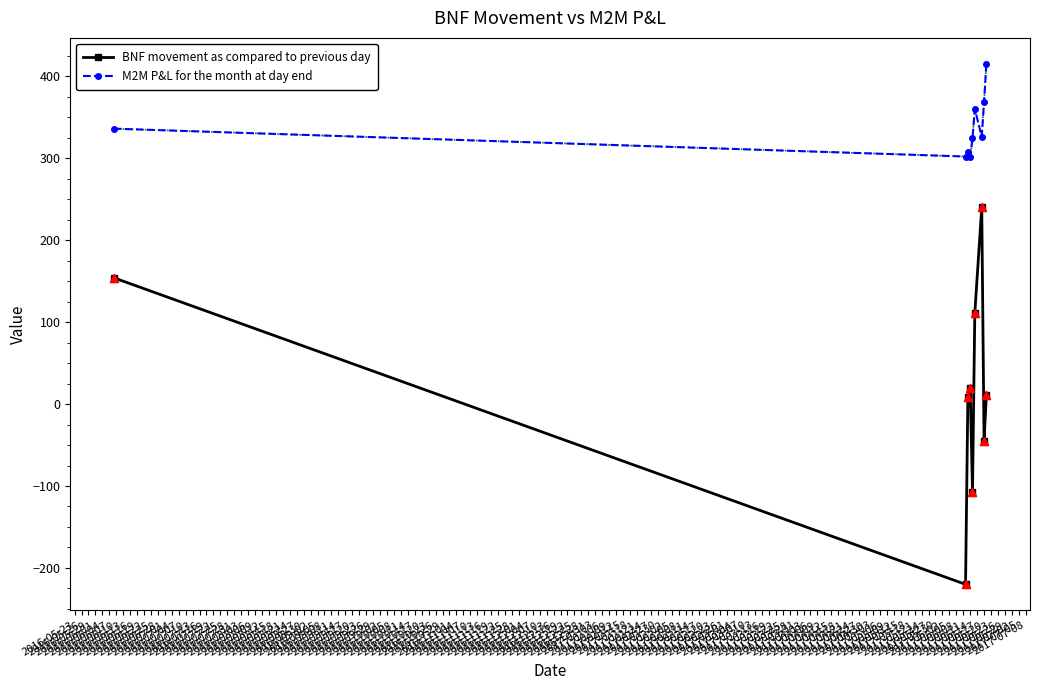

What are all the series names shown in the legend?

BNF movement as compared to previous day, M2M P&L for the month at day end